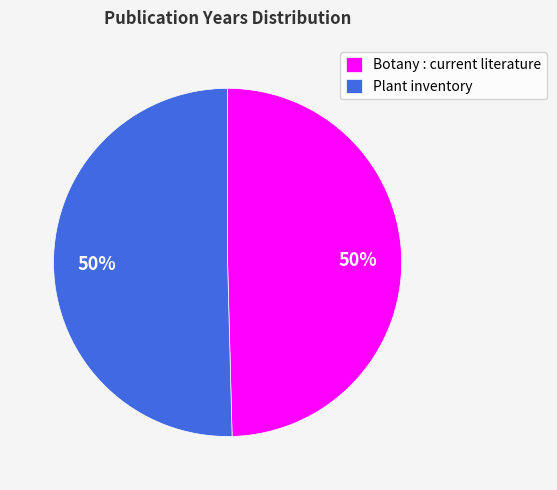

To the nearest percent, what is the combined percentage of Botany : current literature and Plant inventory?

100%